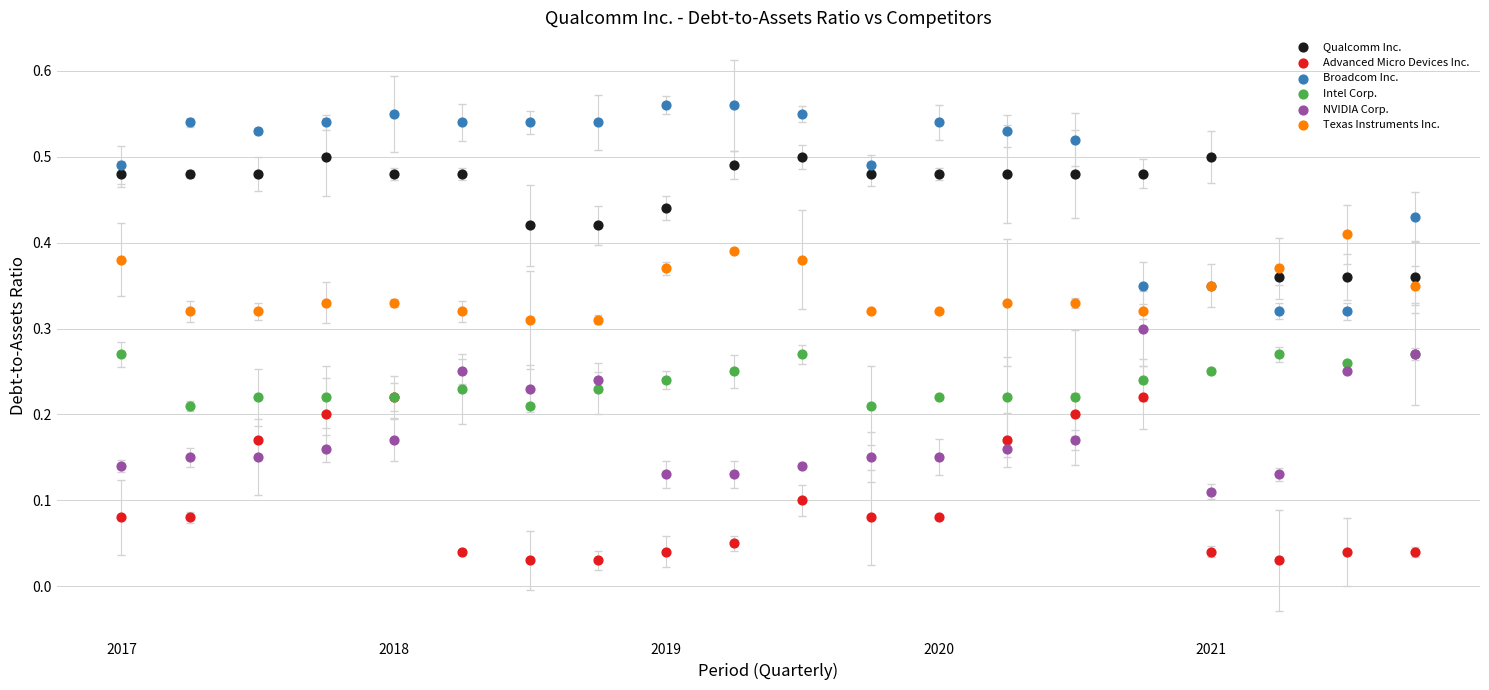

Which series has the largest Y range (max minus min)?

Broadcom Inc.